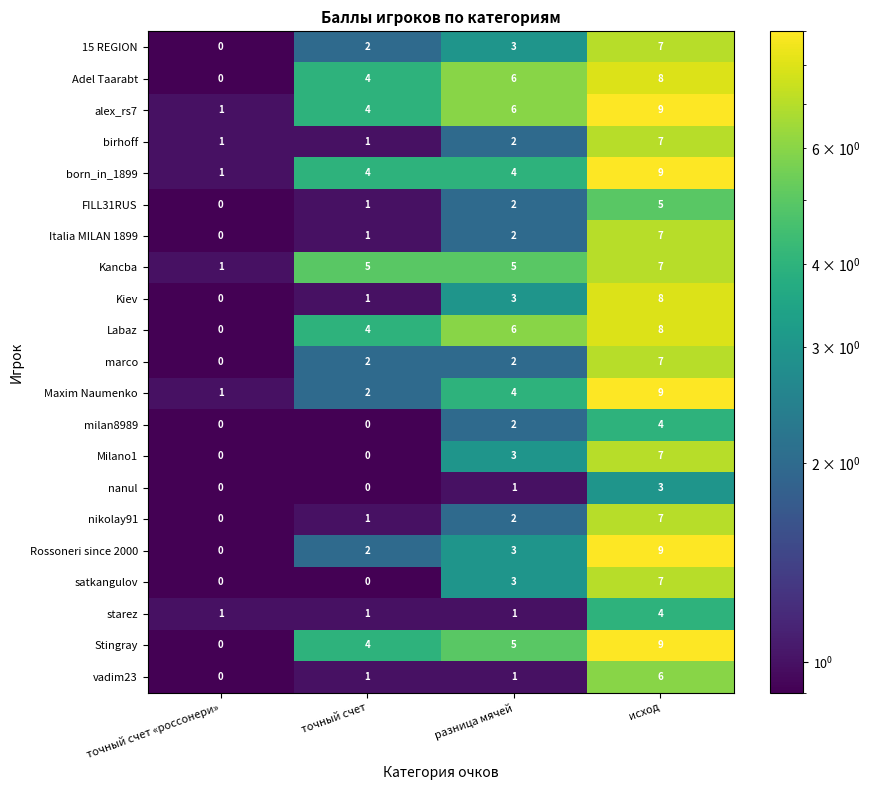

Which series has the largest total across all categories?

alex_rs7